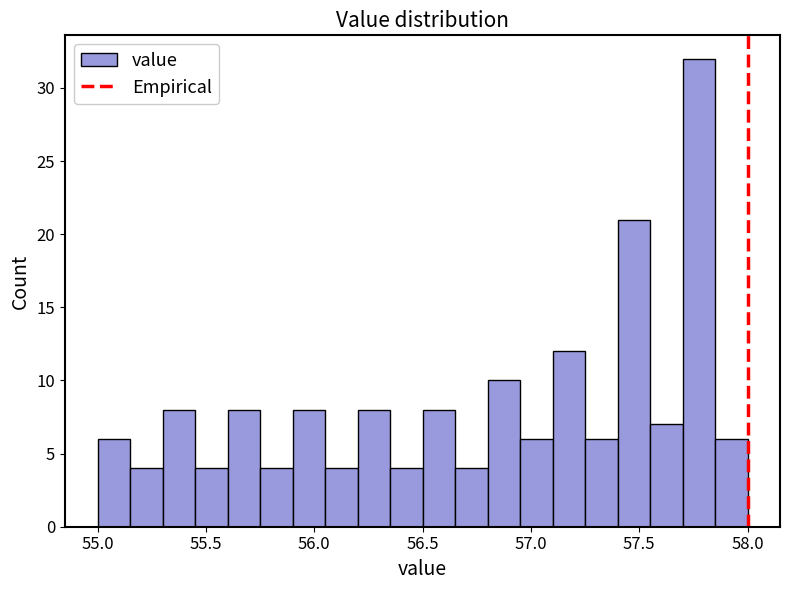

Read against the x-axis, roughly where is the centre of the tallest bar?

57.80